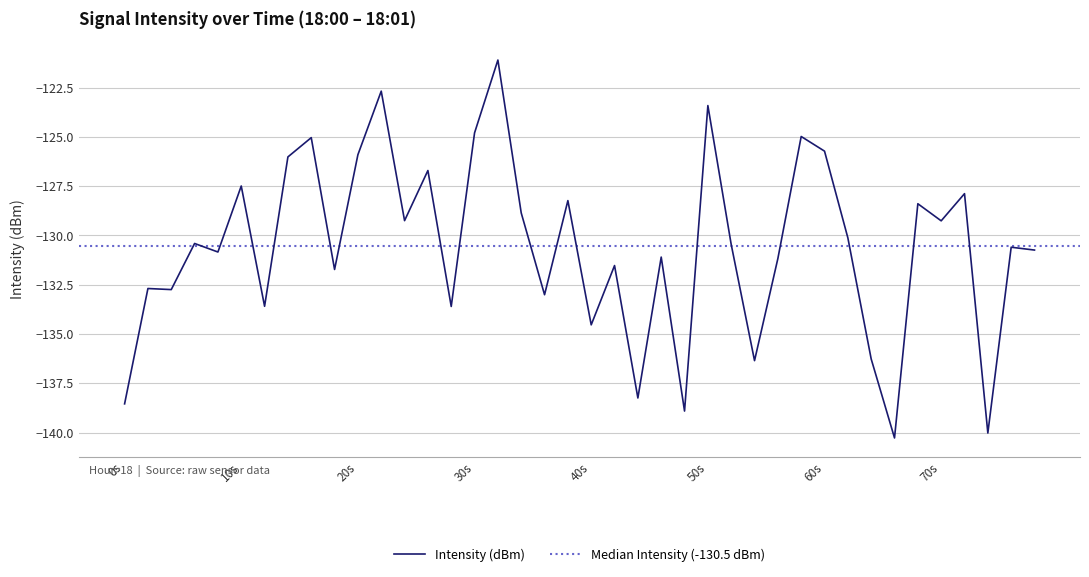

How many lines are shown in the chart?

1